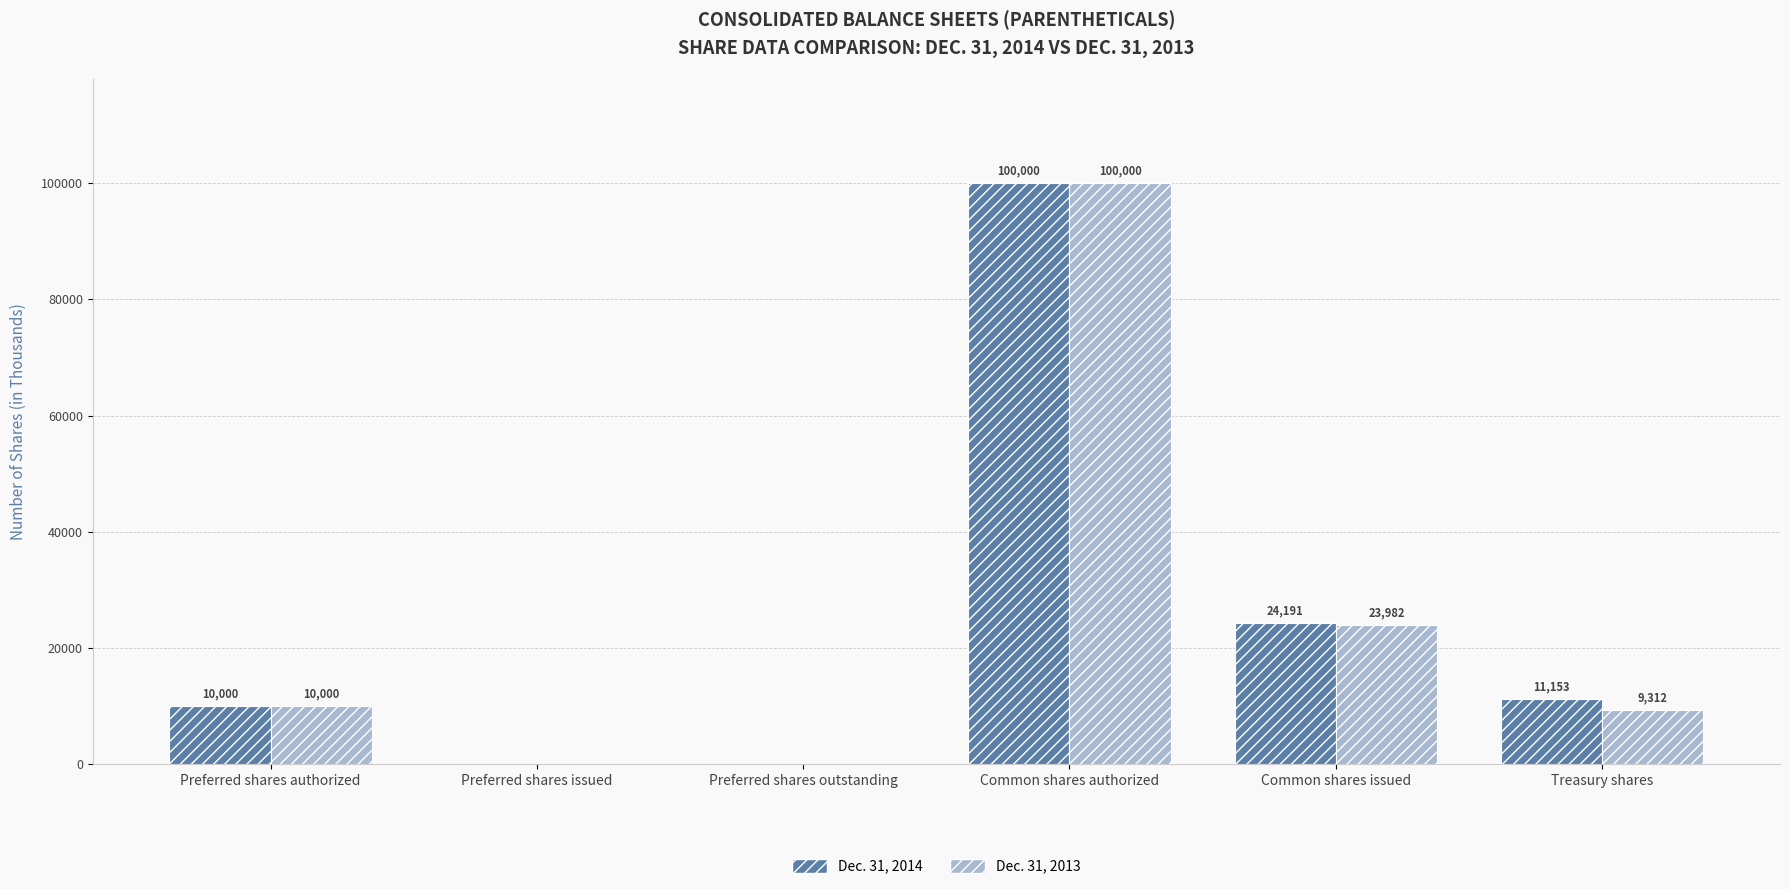

True or false: Dec. 31, 2014 has a value of 10000 at Preferred shares authorized.

True